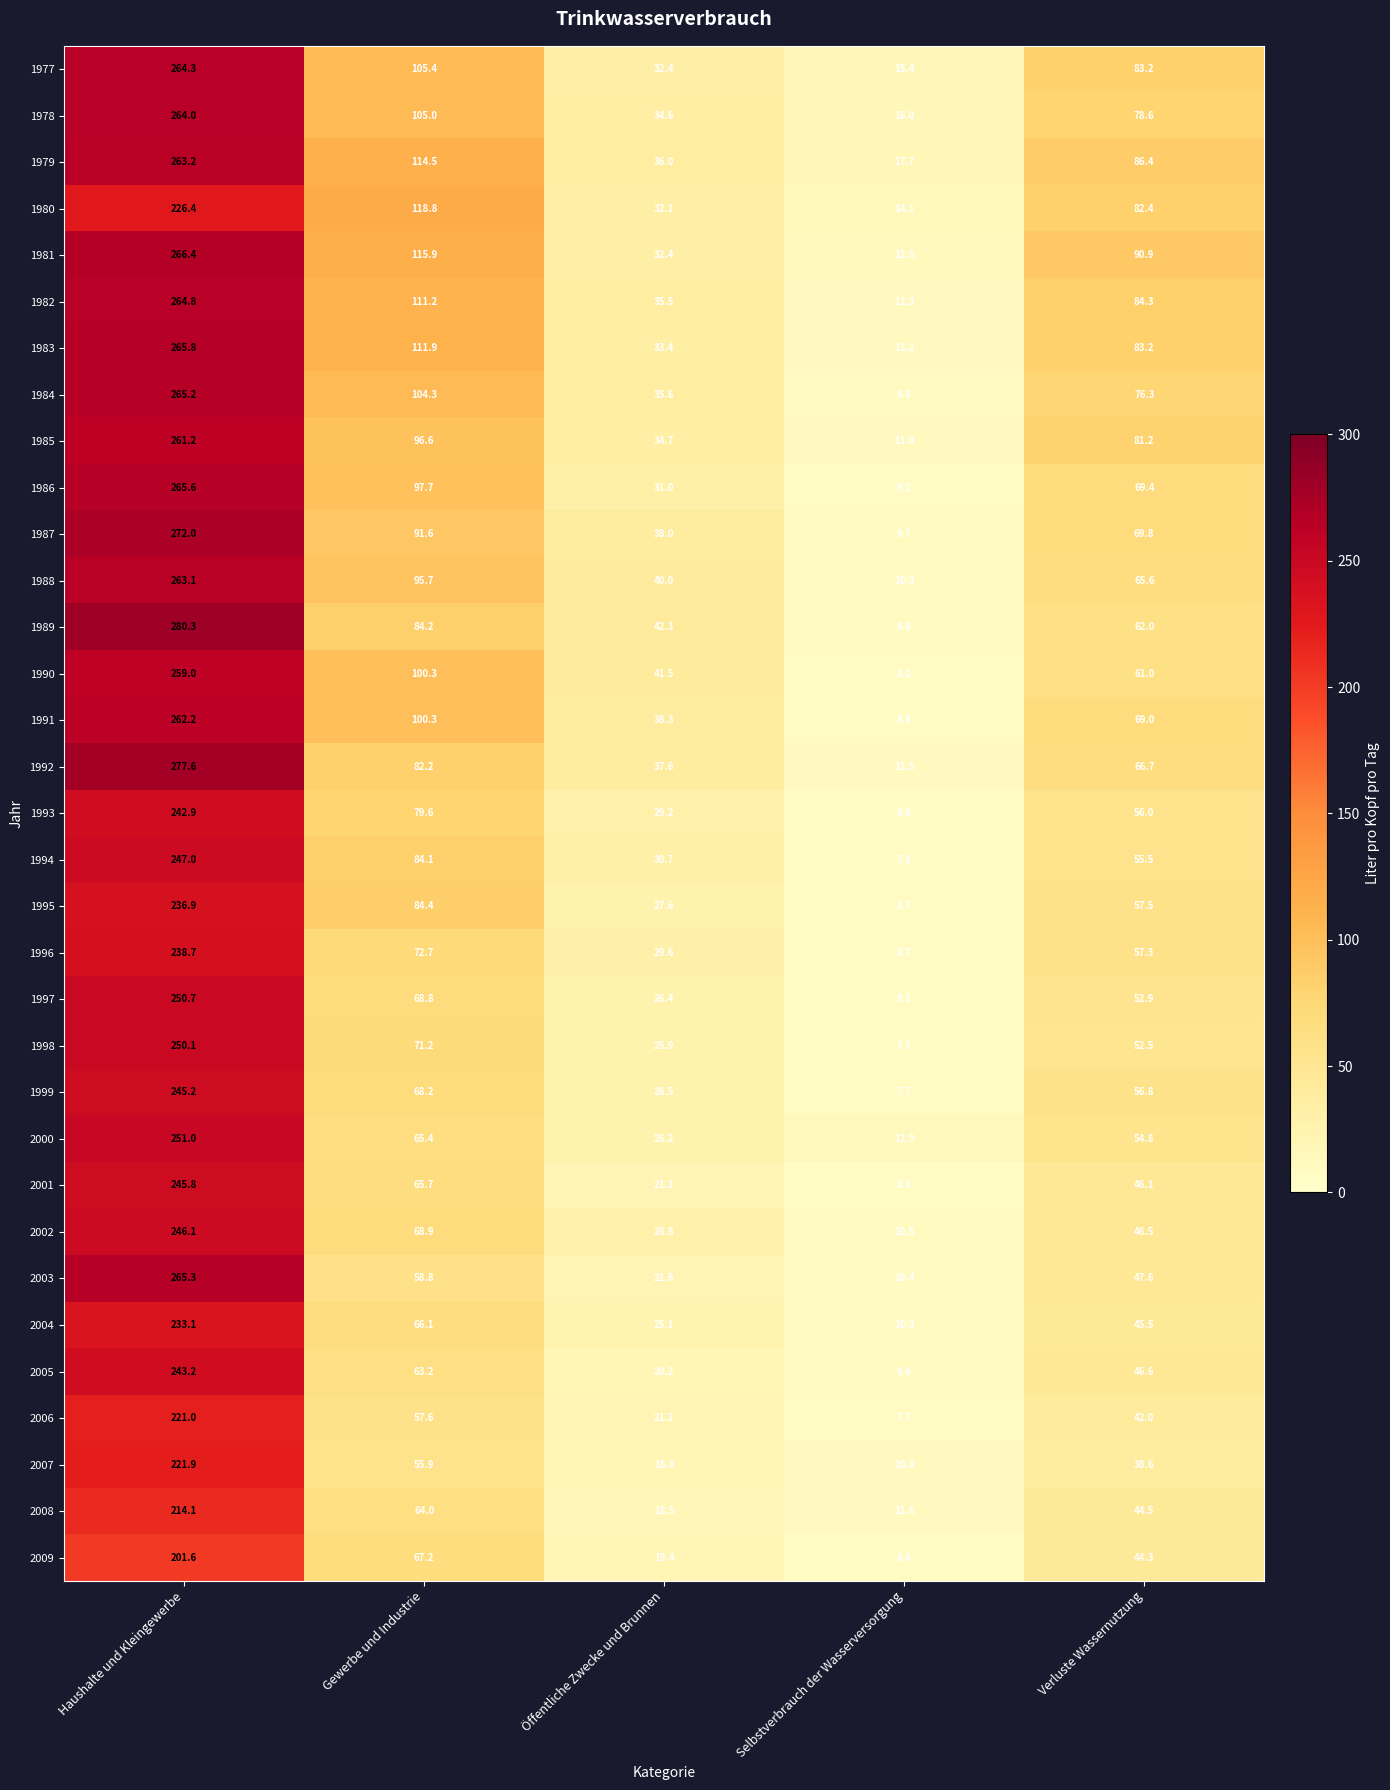

Rank the series at Haushalte und Kleingewerbe from highest to lowest value.

1989, 1992, 1987, 1981, 1983, 1986, 2003, 1984, 1982, 1977, 1978, 1979, 1988, 1991, 1985, 1990, 2000, 1997, 1998, 1994, 2002, 2001, 1999, 2005, 1993, 1996, 1995, 2004, 1980, 2007, 2006, 2008, 2009